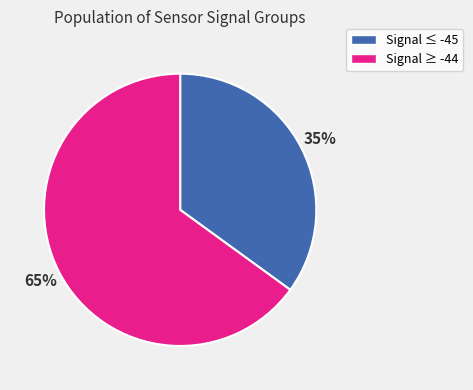

Does any single category account for the majority?

Yes